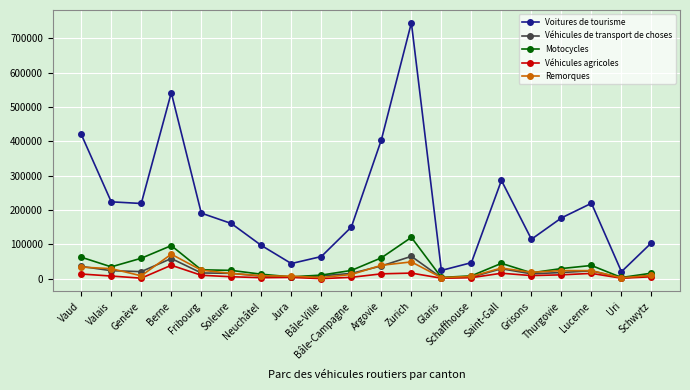

Which series has the widest spread of values?

Voitures de tourisme